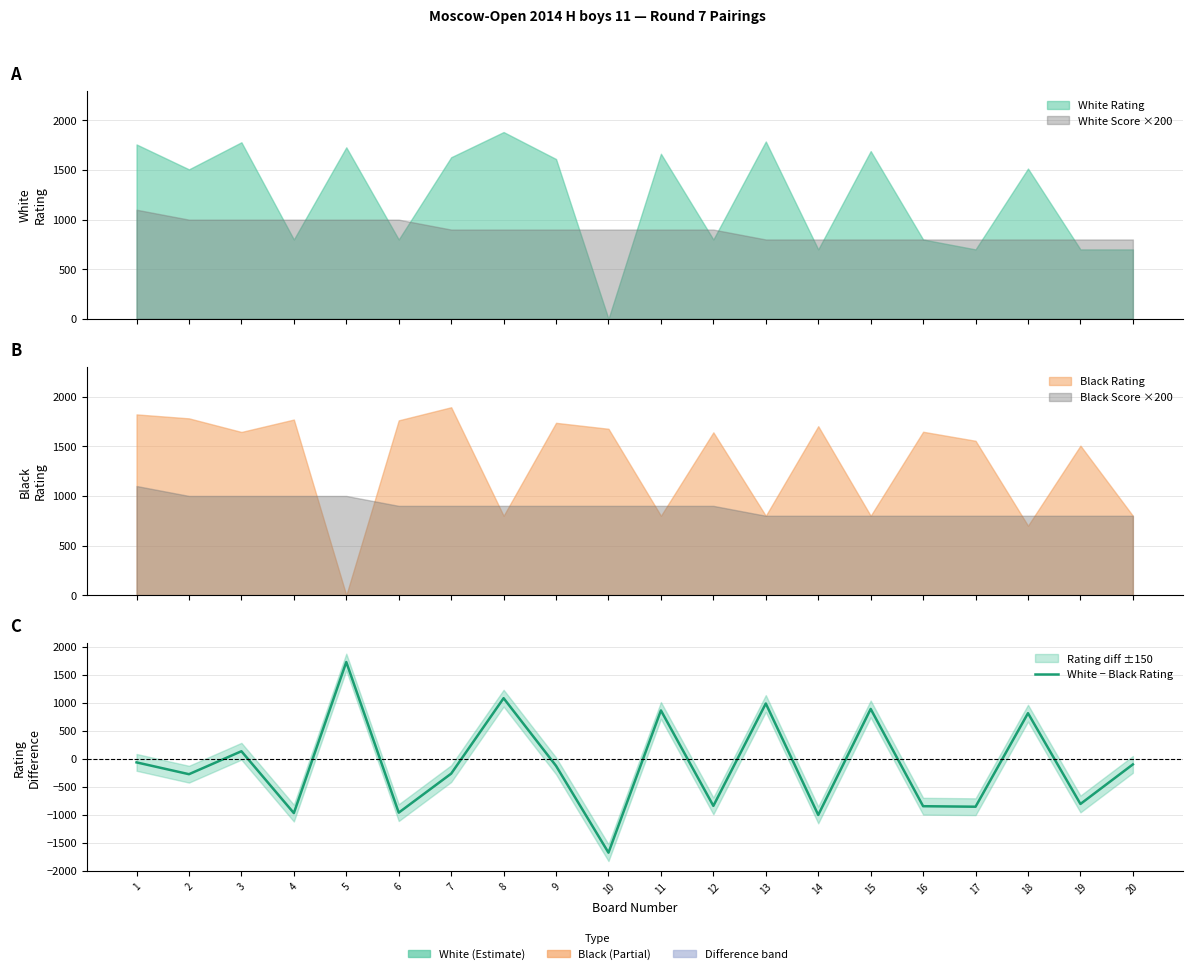

What is the difference between the maximum and minimum values?

3406